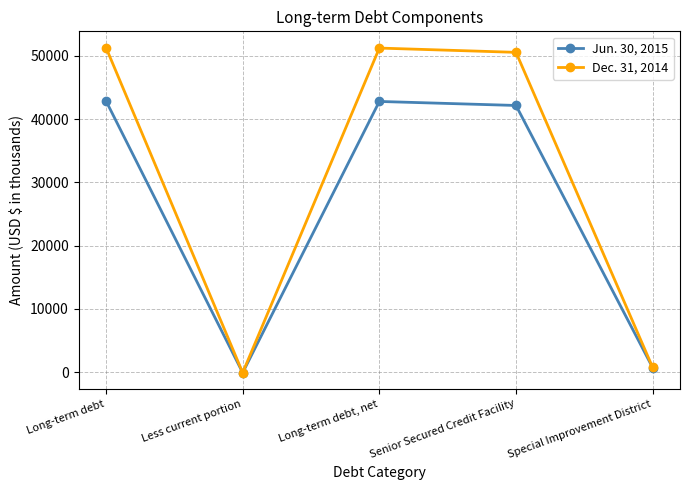

What is the label of the 1st point from the left?

Long-term debt